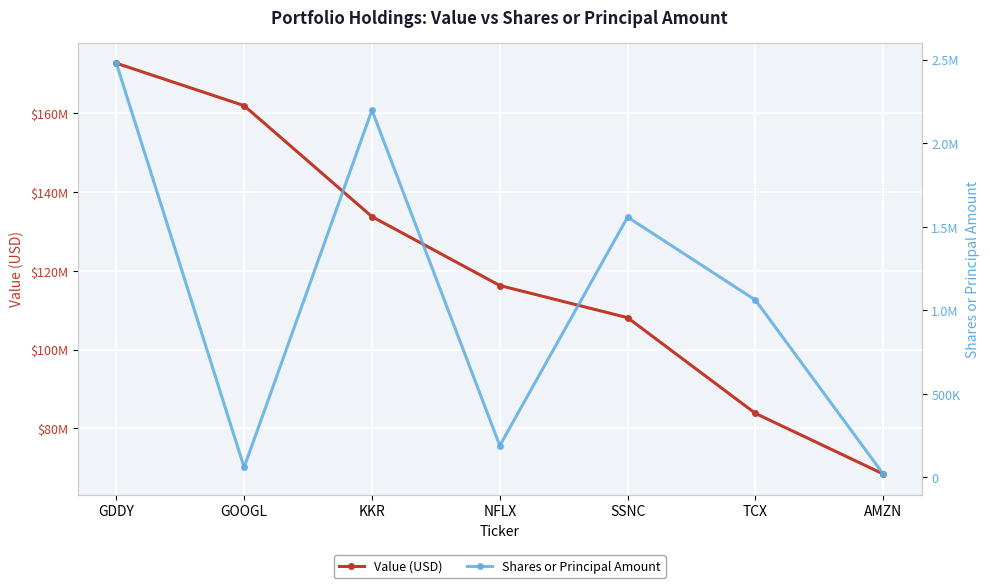

True or false: Value (USD) has more than 0 interior local peaks.

False